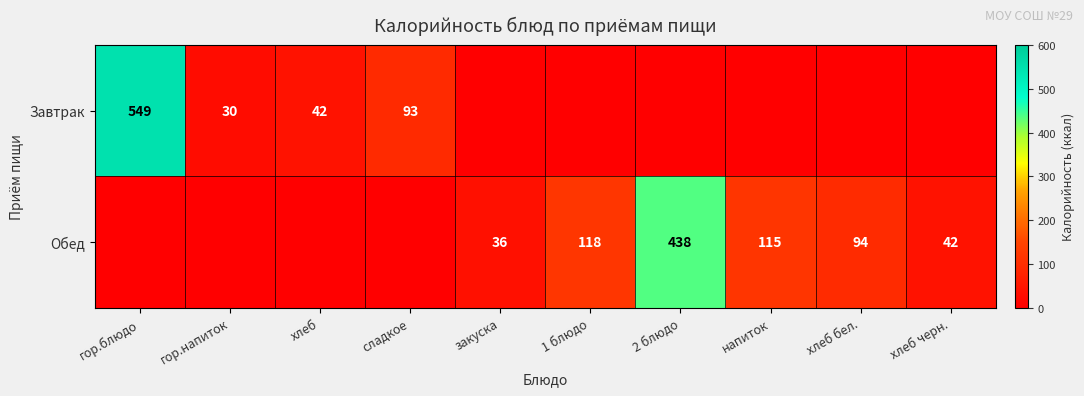

What is the maximum value shown in the chart?

549